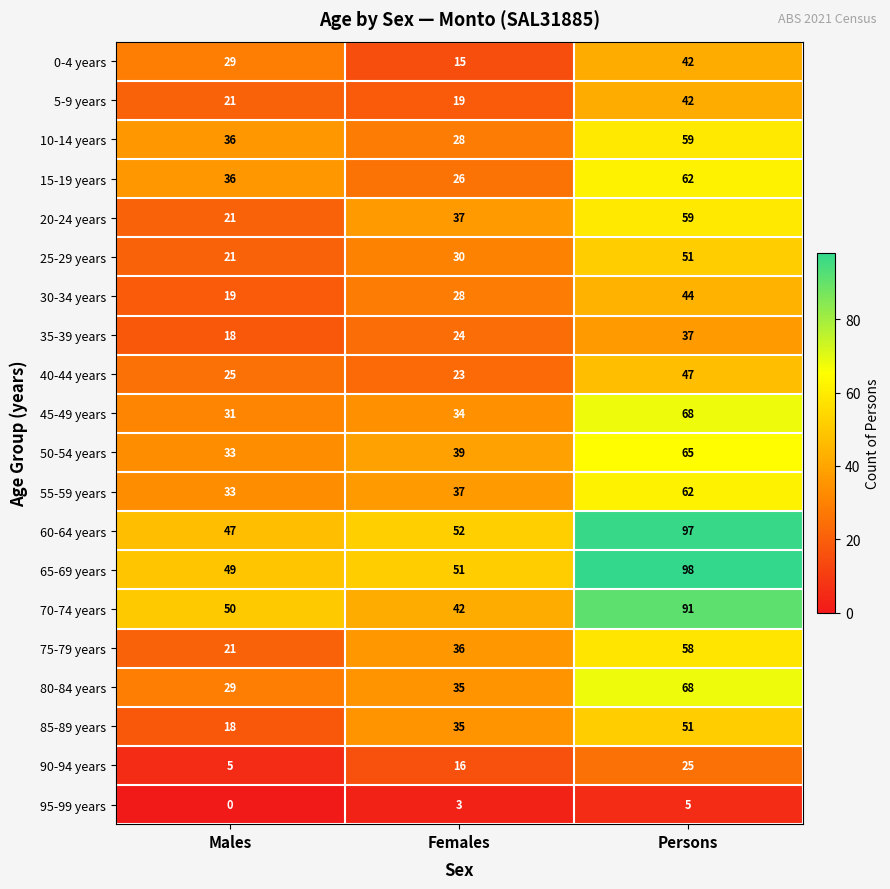

What value does the 45-49 years series have at Persons, to the nearest 10?

70